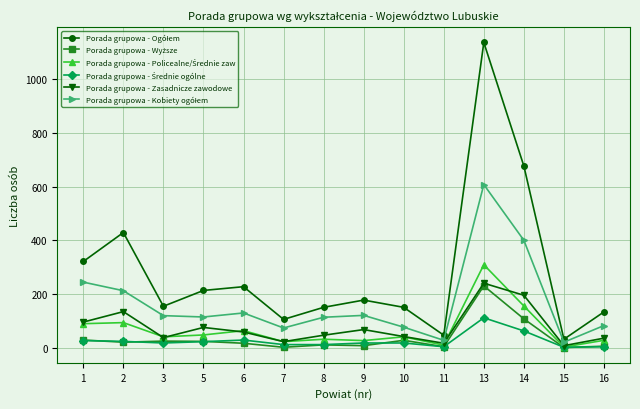

How many data points does each series have?

14